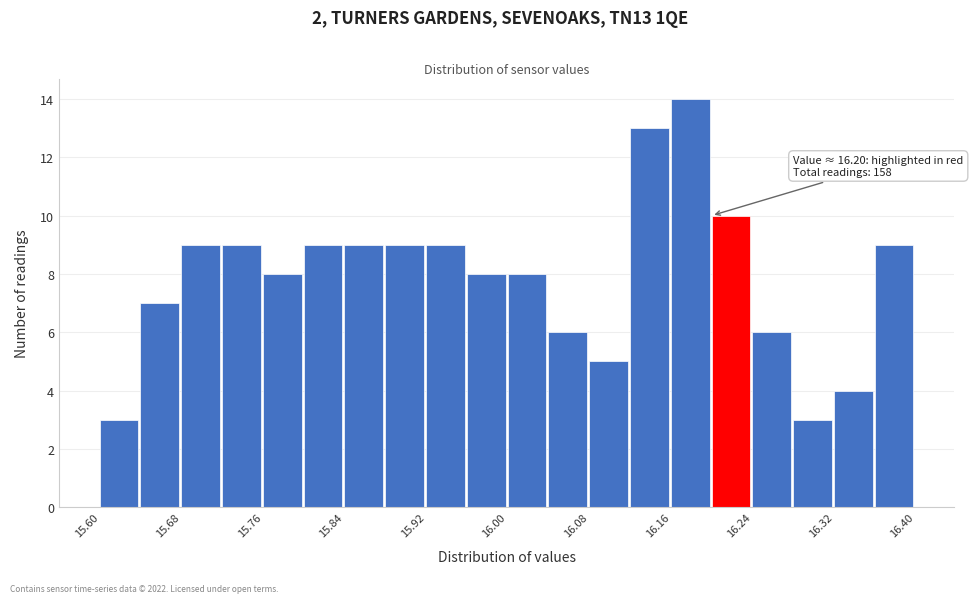

Over which range of the x-axis is the bar tallest?

16.16 to 16.20